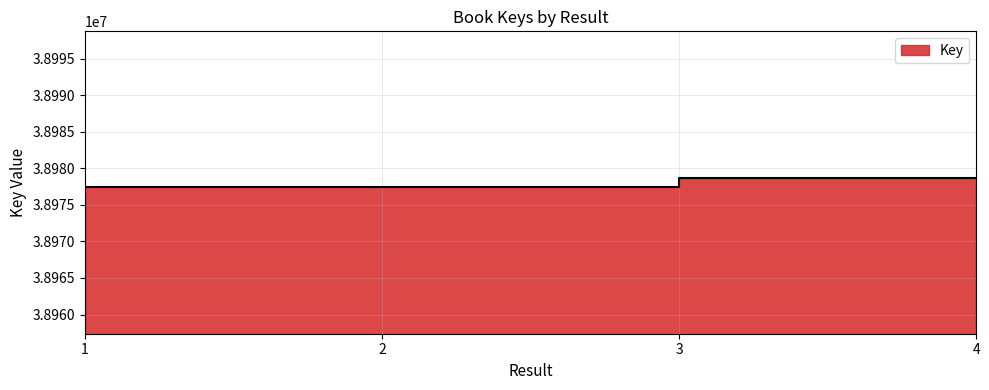

Reading left to right, transcribe all the data shown in this chart.

38977383	38977373	38978694	38978719